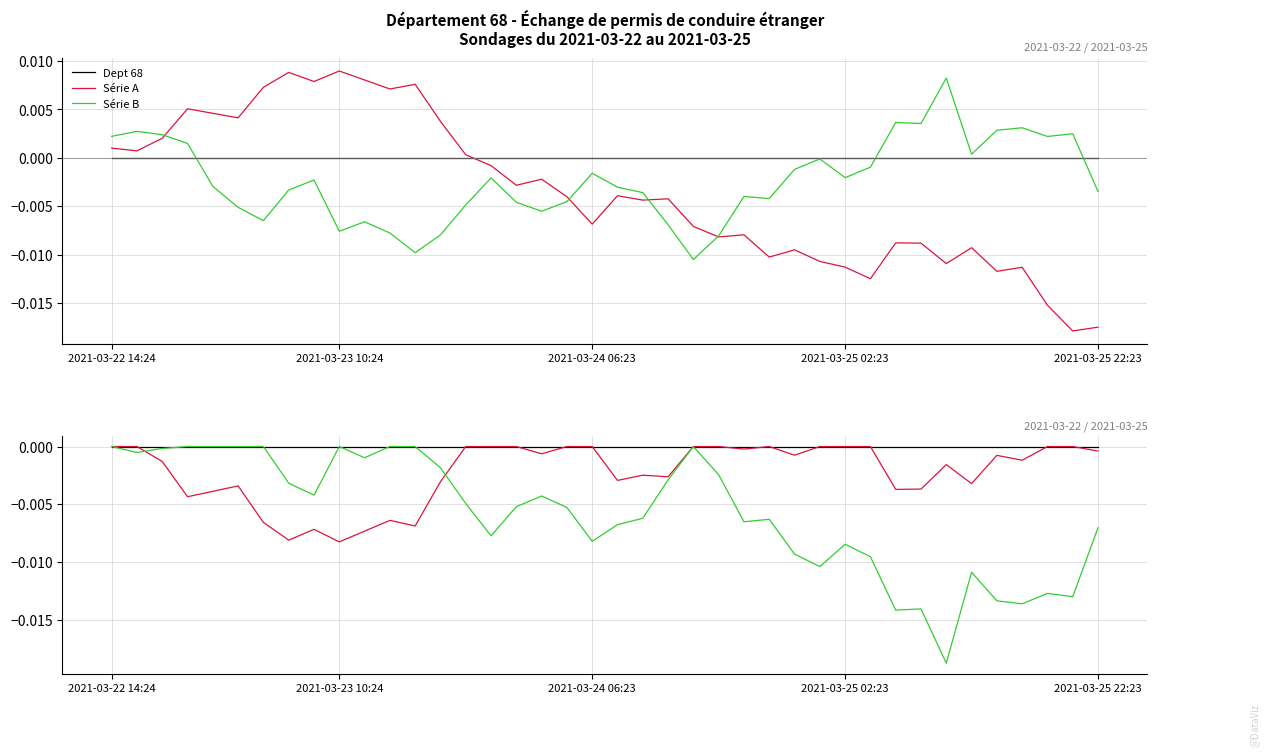

At which label is Série B closest to 0?

2021-03-22 14:24